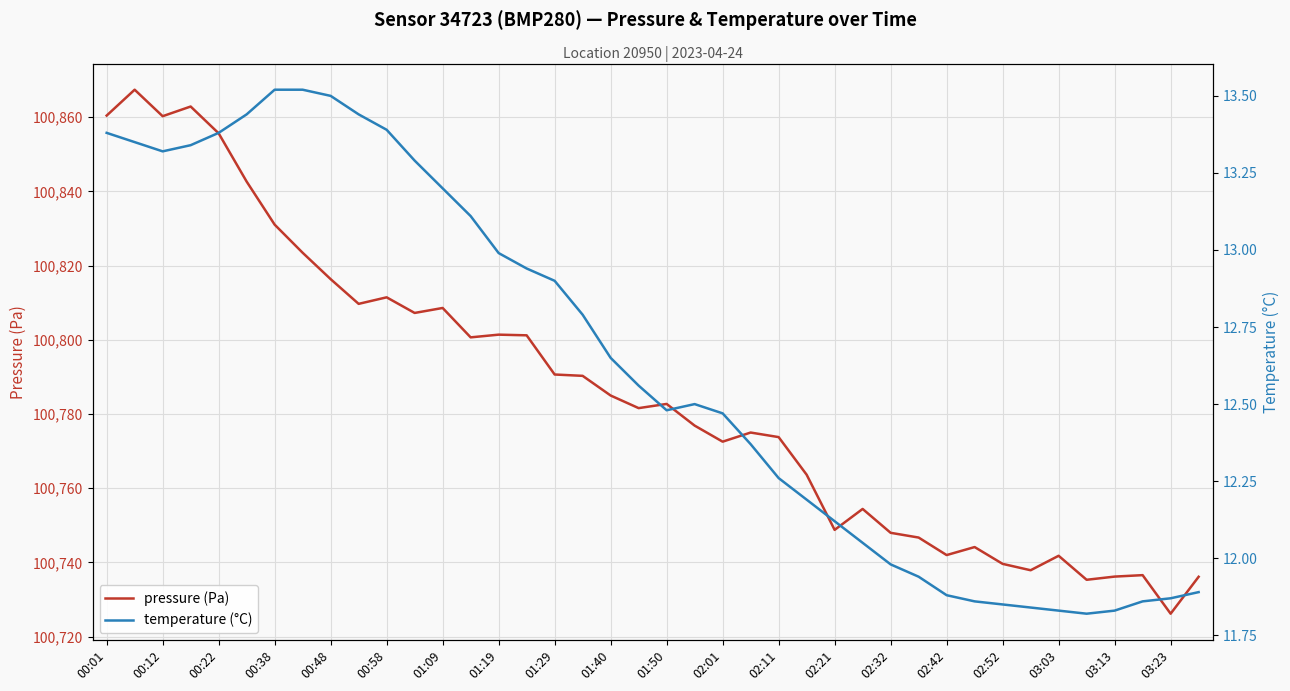

At how many categories does at least one series exceed 72401?

40